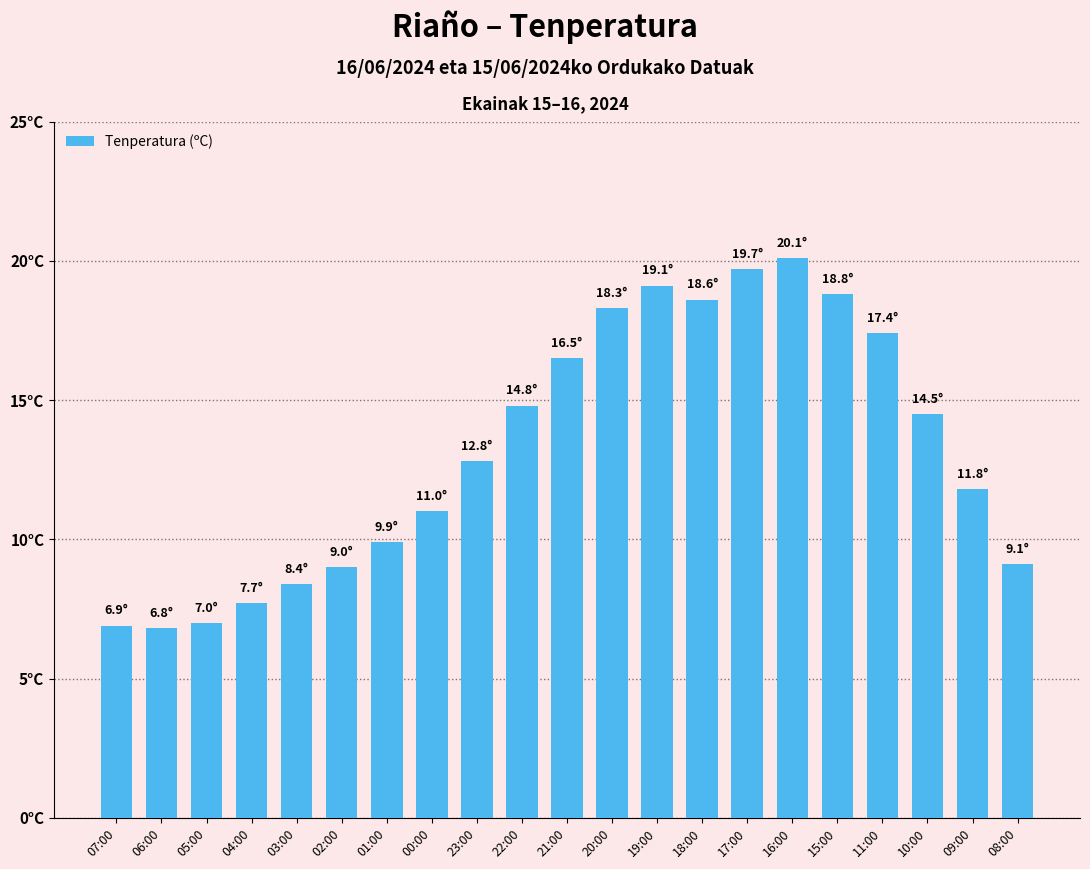

Read the value at 10:00.

14.5